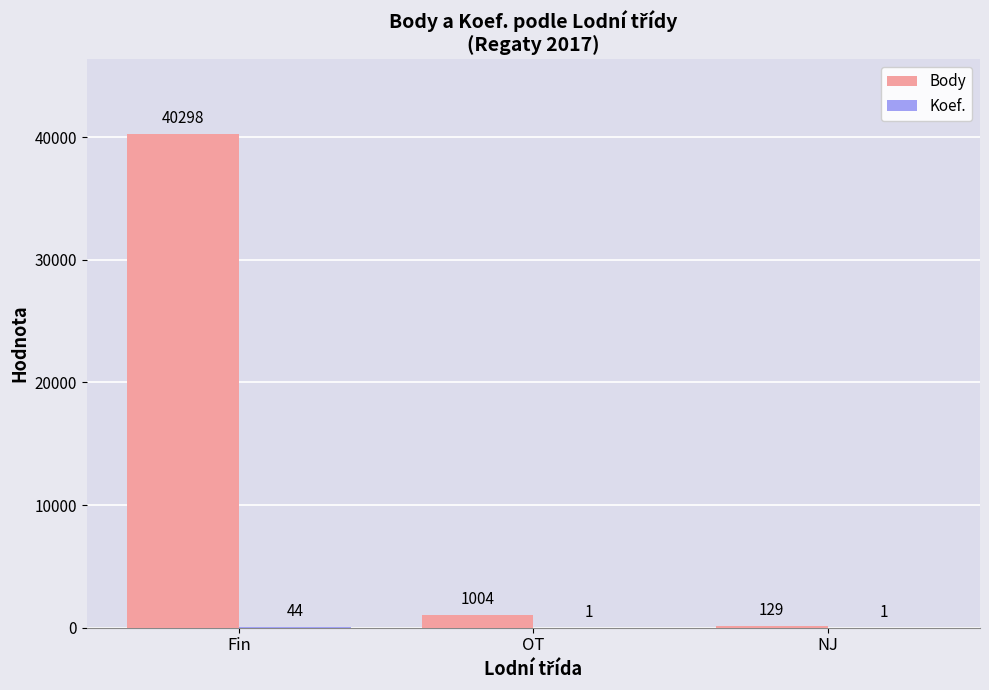

What is the difference between the Body values at Fin and NJ?

40169